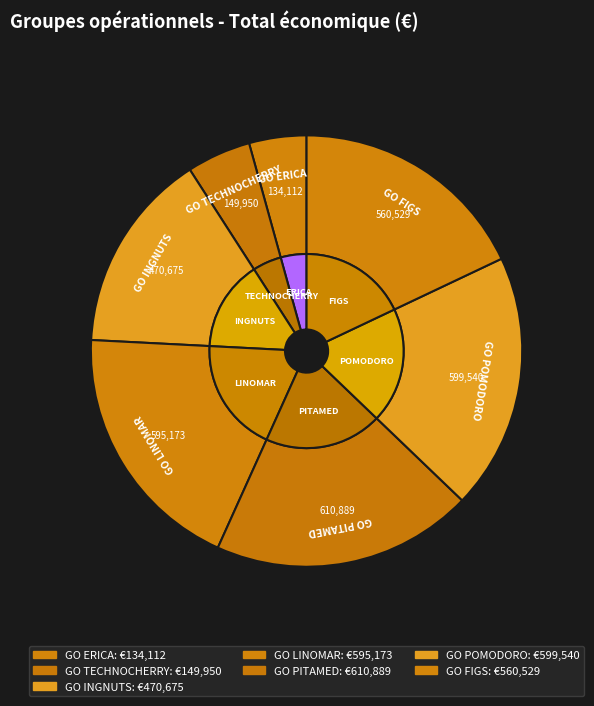

Between ERICA and INGNUTS, which is larger?

INGNUTS